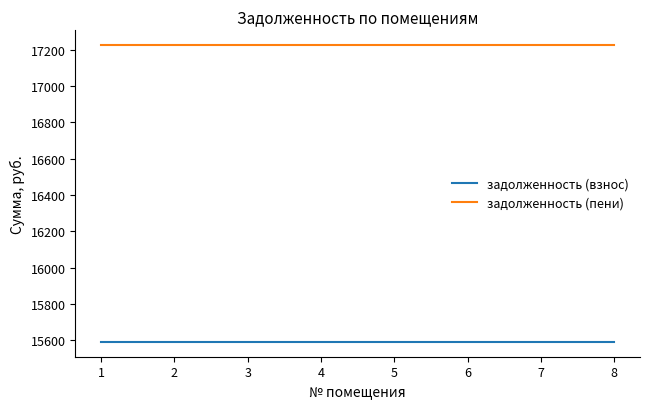

What is the minimum value shown in the chart?

15592.3